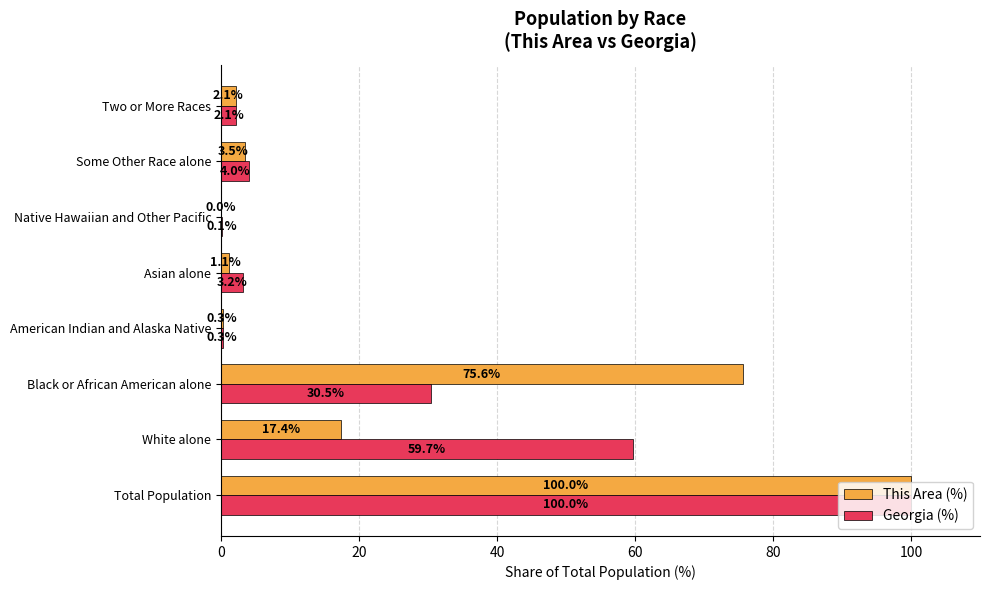

At which label does Georgia (%) reach its peak?

Total Population